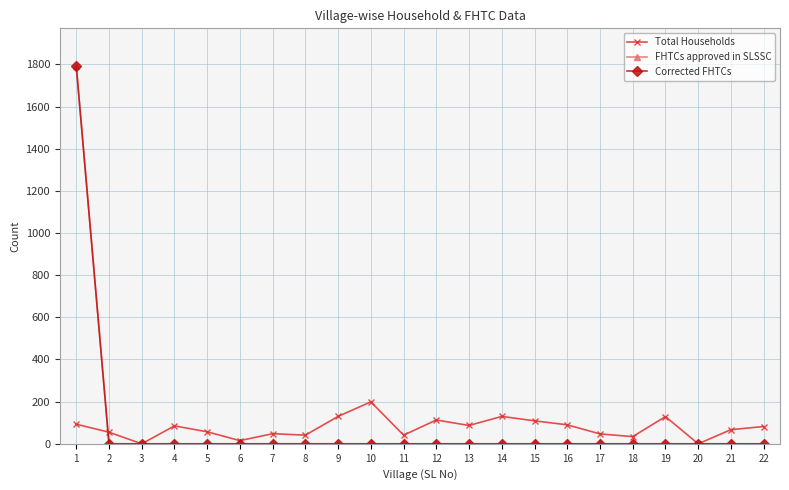

Is this an area chart (filled region under the line)?

No